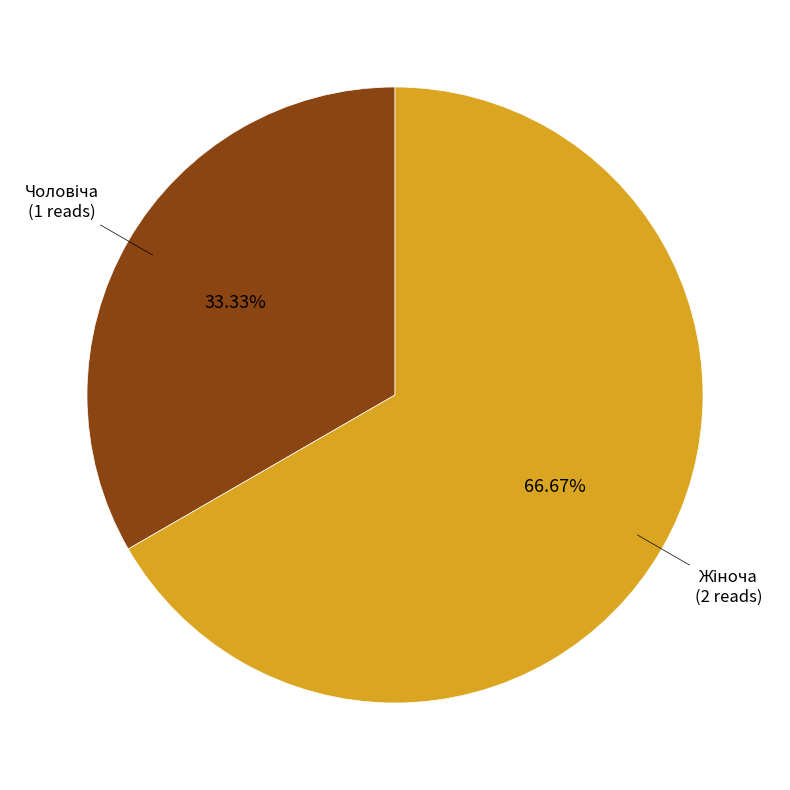

Is there any slice that represents more than half of the pie?

Yes